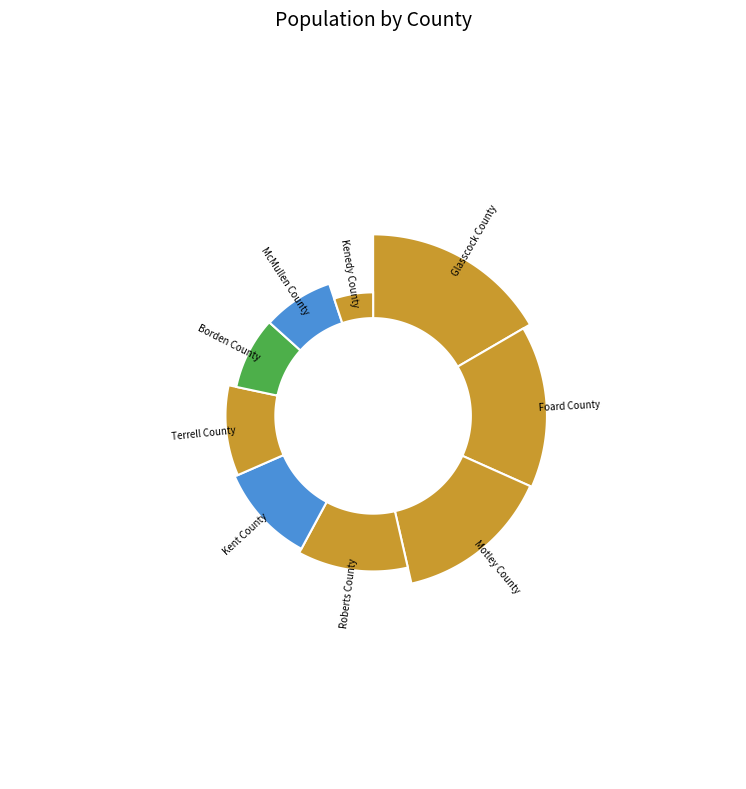

To the nearest percent, what portion does Borden County represent?

8%